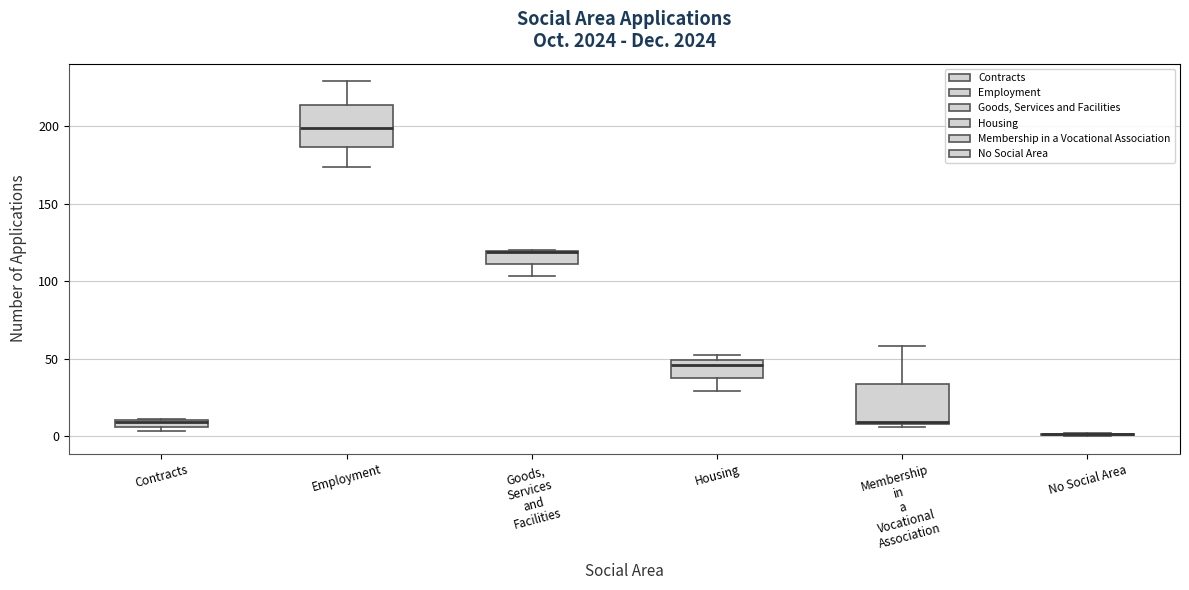

Where is the upper edge of the box for Goods, Services and Facilities on the y-axis? The values are not printed on the chart, so give them approximately, as read against the axis.

120